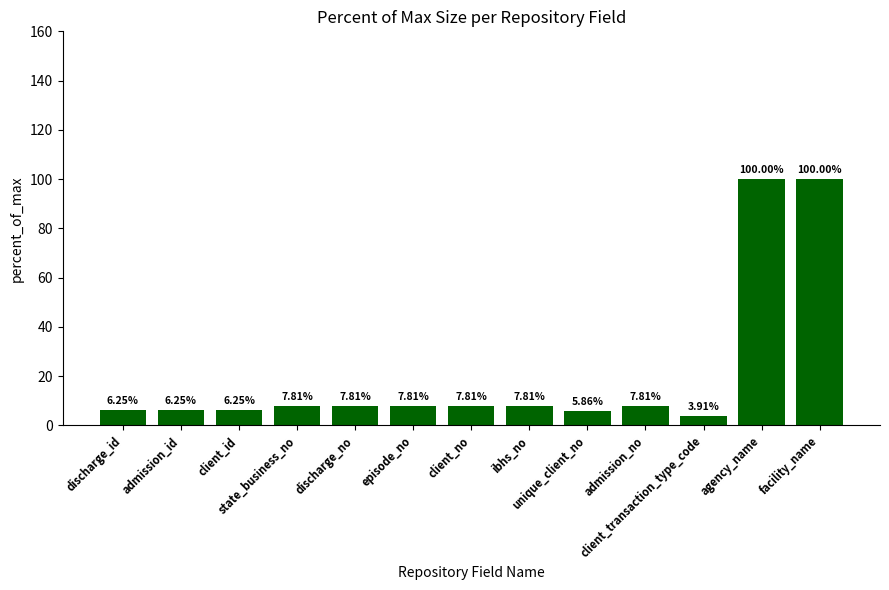

How many bars are there in total?

13